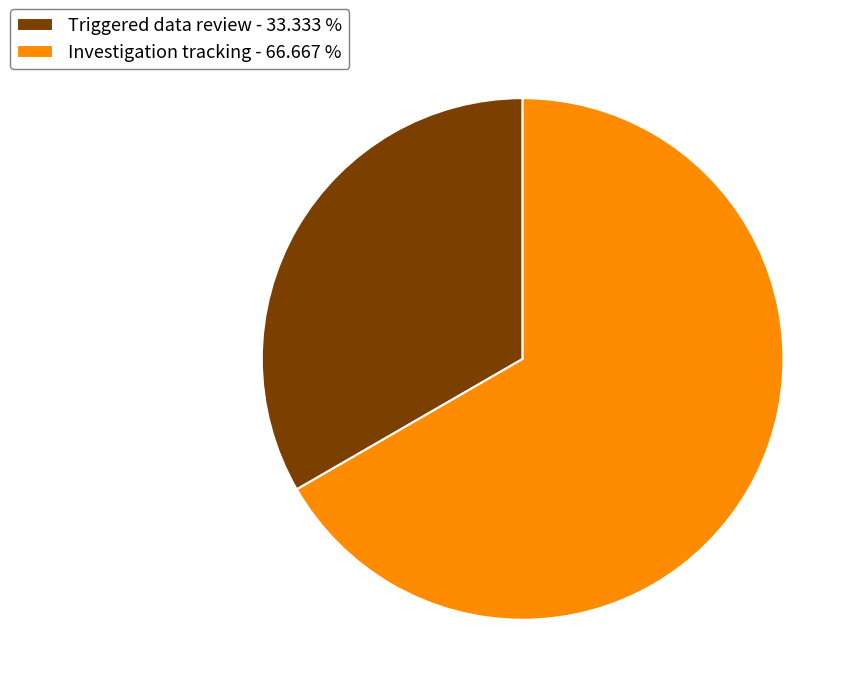

Is the sum of Investigation tracking and Triggered data review greater than half?

Yes